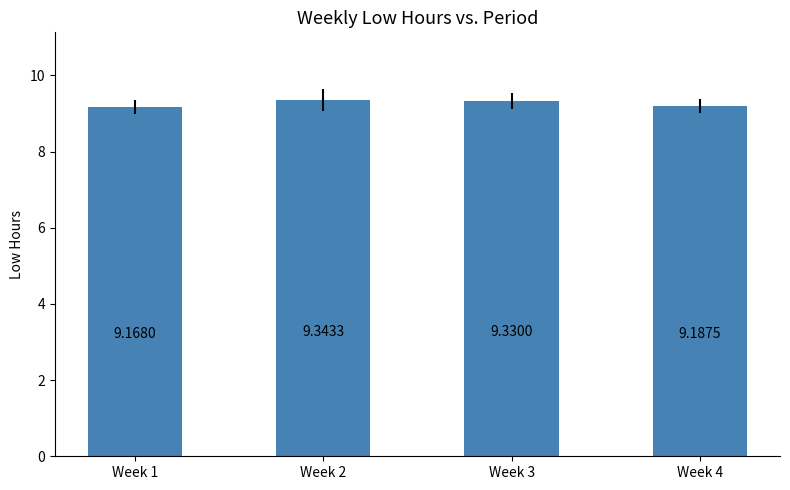

What value does the data have at Week 1?

9.2